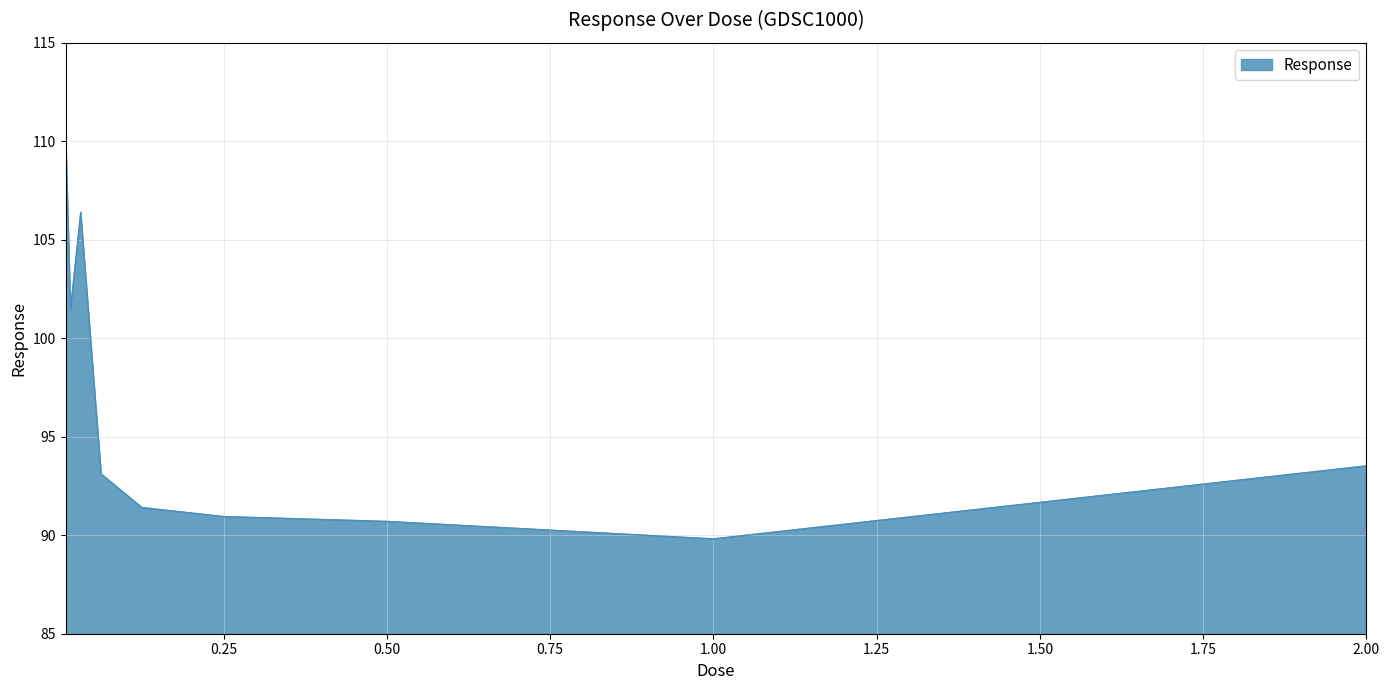

What is the maximum value shown in the chart?

110.8